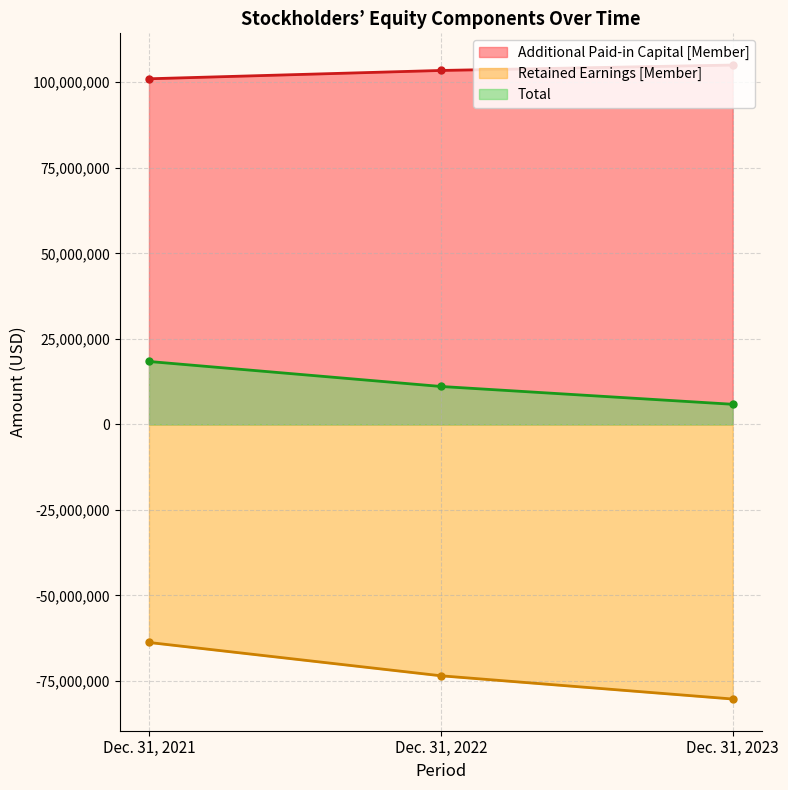

Reading left to right, list all the values displayed in this chart.

Additional Paid-in Capital [Member]: 101026496	103458697	105044756
Retained Earnings [Member]: -63746602	-73481860	-80277321
Total: 18390462	11087739	5878585